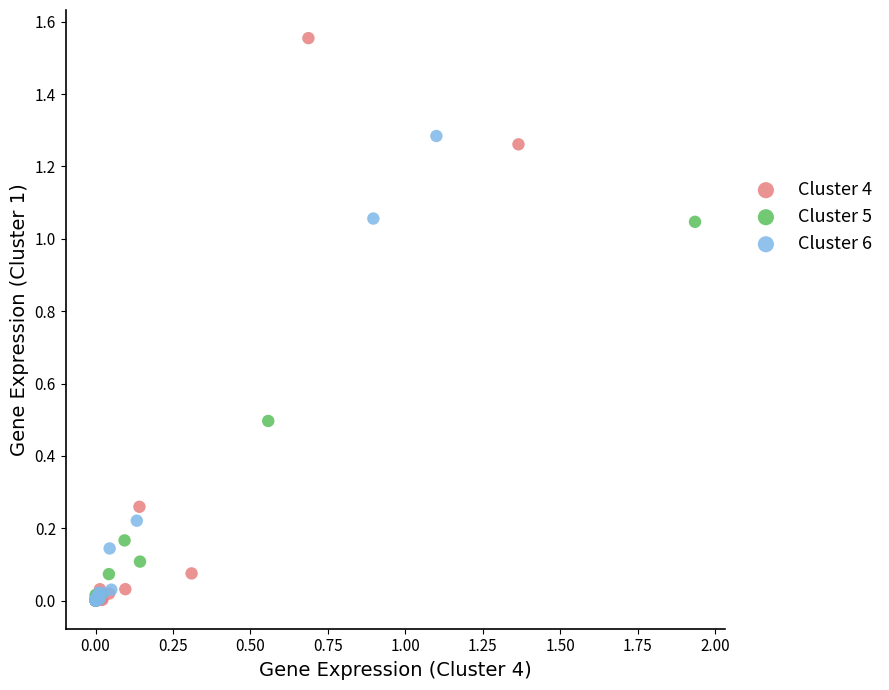

Which series has the widest spread of Y values?

Cluster 4